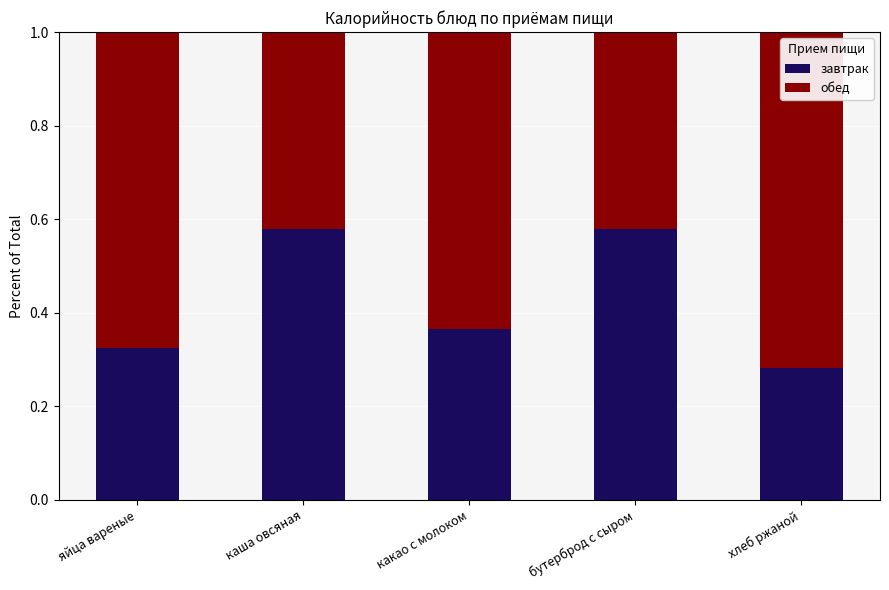

What is the total value across all series at каша овсяная?

1.0